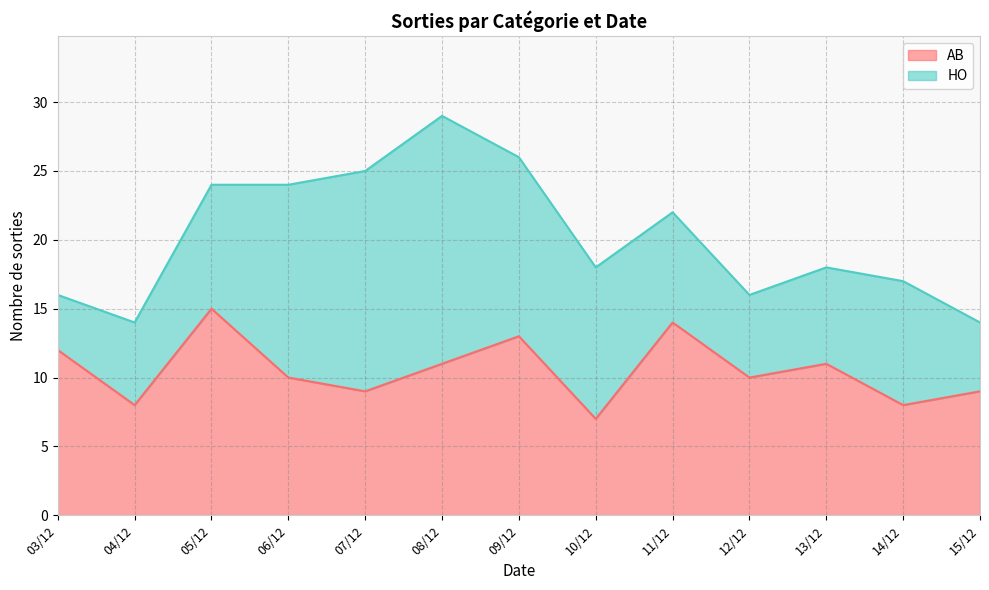

Which has a higher value, 08/12 or 04/12?

08/12